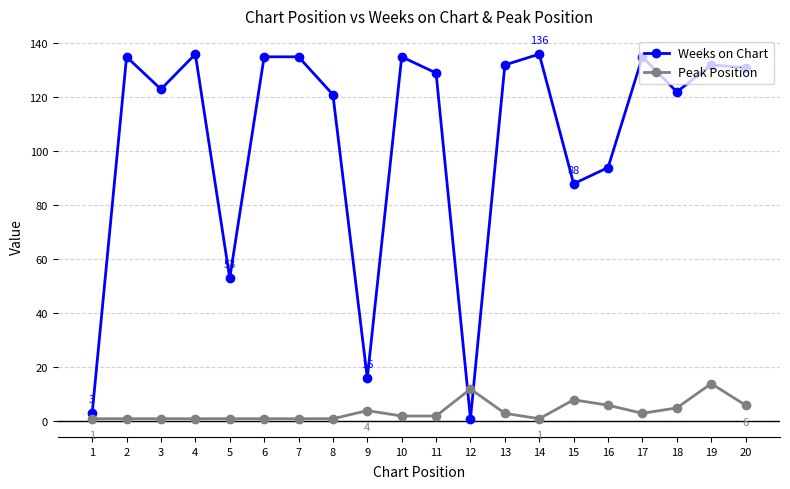

How many data points in Weeks on Chart are less than 131?

10